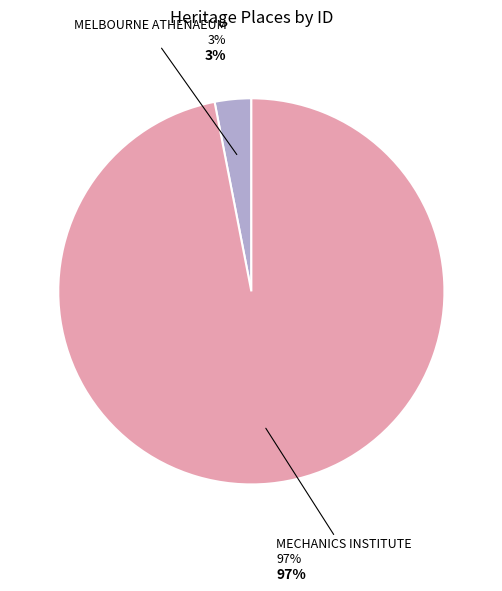

Rank the categories by value from lowest to highest.

MELBOURNE ATHENAEUM, MECHANICS INSTITUTE